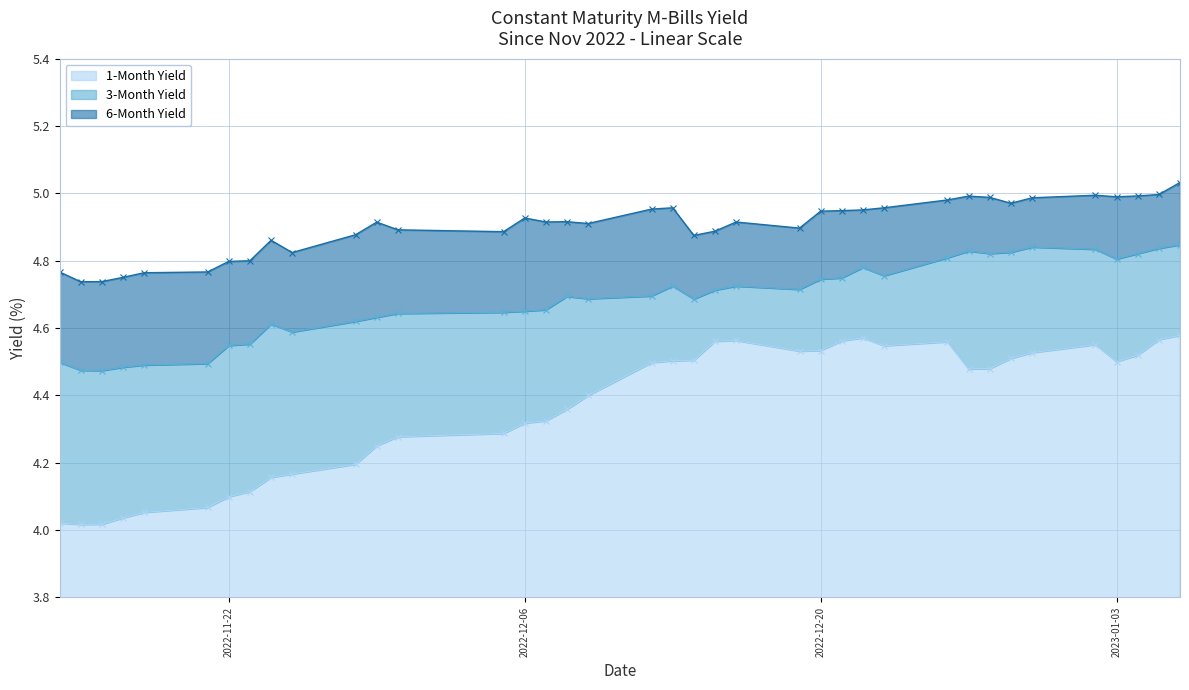

Count the number of data series in this chart.

3